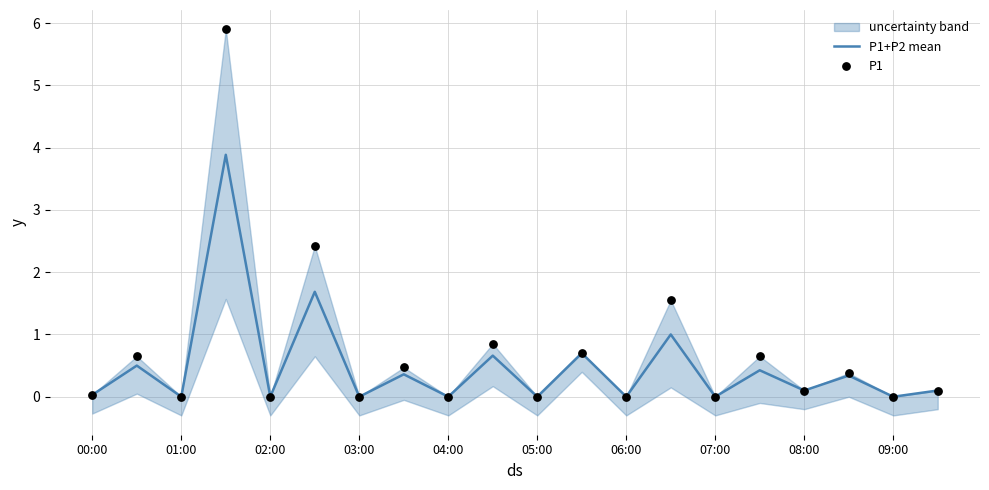

Which series has the largest Y range (max minus min)?

P1